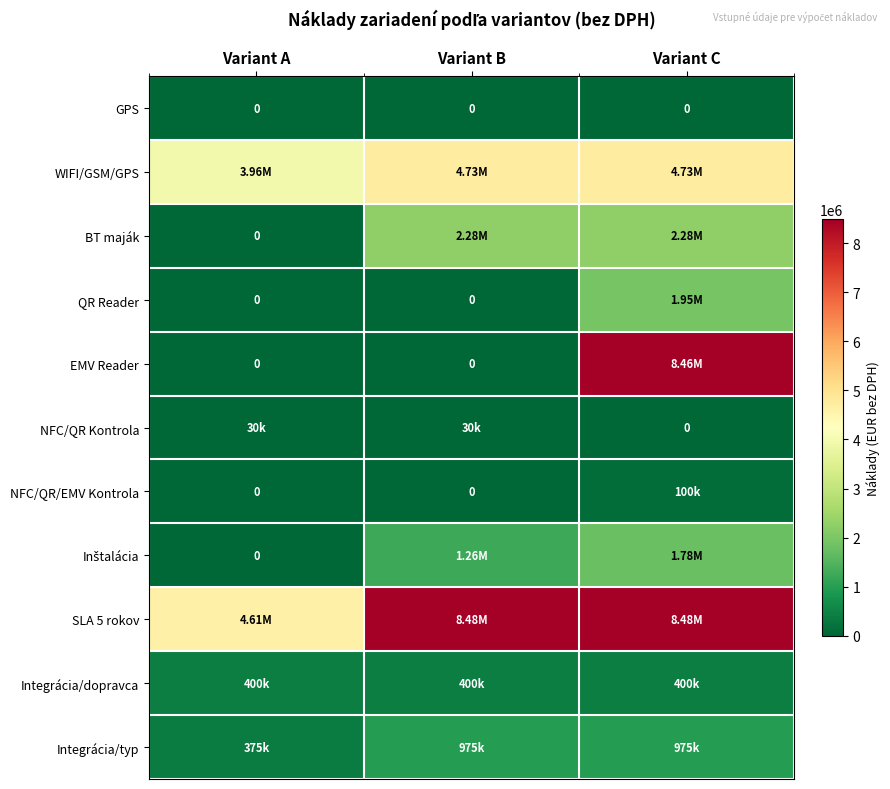

Which category has the lowest value across all series?

Variant A